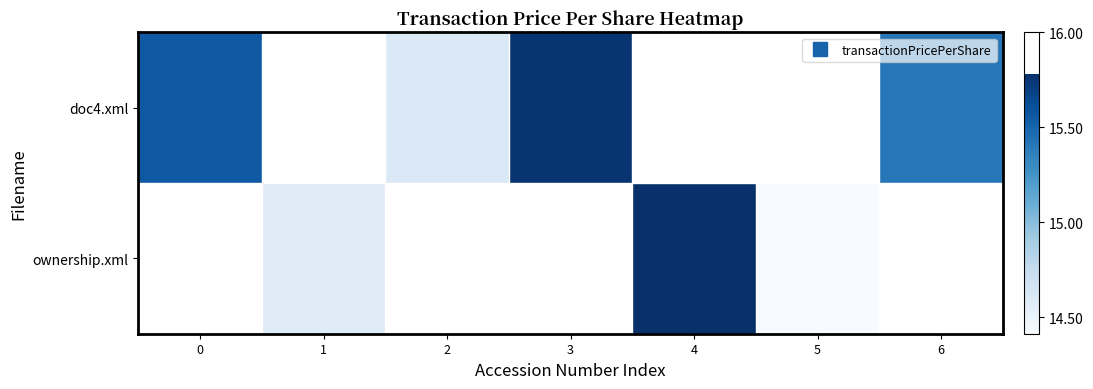

Which has a higher value, 4 or 3?

3